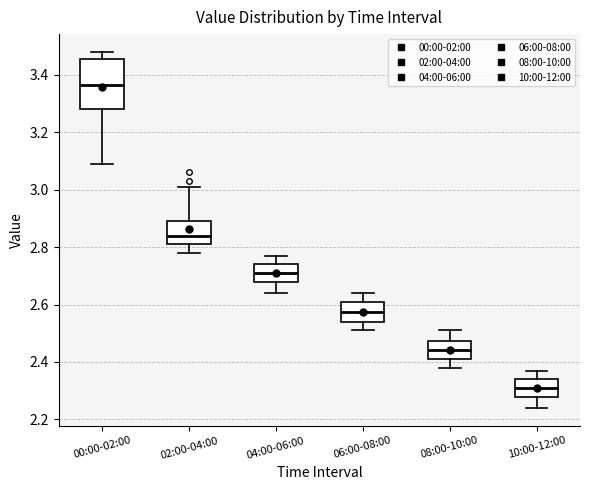

Reading left to right, read every box against the y-axis: the position of its median line, the range the box covers, and the ends of its whiskers. The values are not printed on the chart, so give them approximately, as read against the axis.

00:00-02:00: median 3.36, box 3.28 to 3.46, whiskers 3.10 to 3.48
02:00-04:00: median 2.84, box 2.82 to 2.90, whiskers 2.78 to 3.02
04:00-06:00: median 2.72, box 2.68 to 2.74, whiskers 2.64 to 2.78
06:00-08:00: median 2.58, box 2.54 to 2.62, whiskers 2.52 to 2.64
08:00-10:00: median 2.44, box 2.42 to 2.48, whiskers 2.38 to 2.52
10:00-12:00: median 2.32, box 2.28 to 2.34, whiskers 2.24 to 2.38